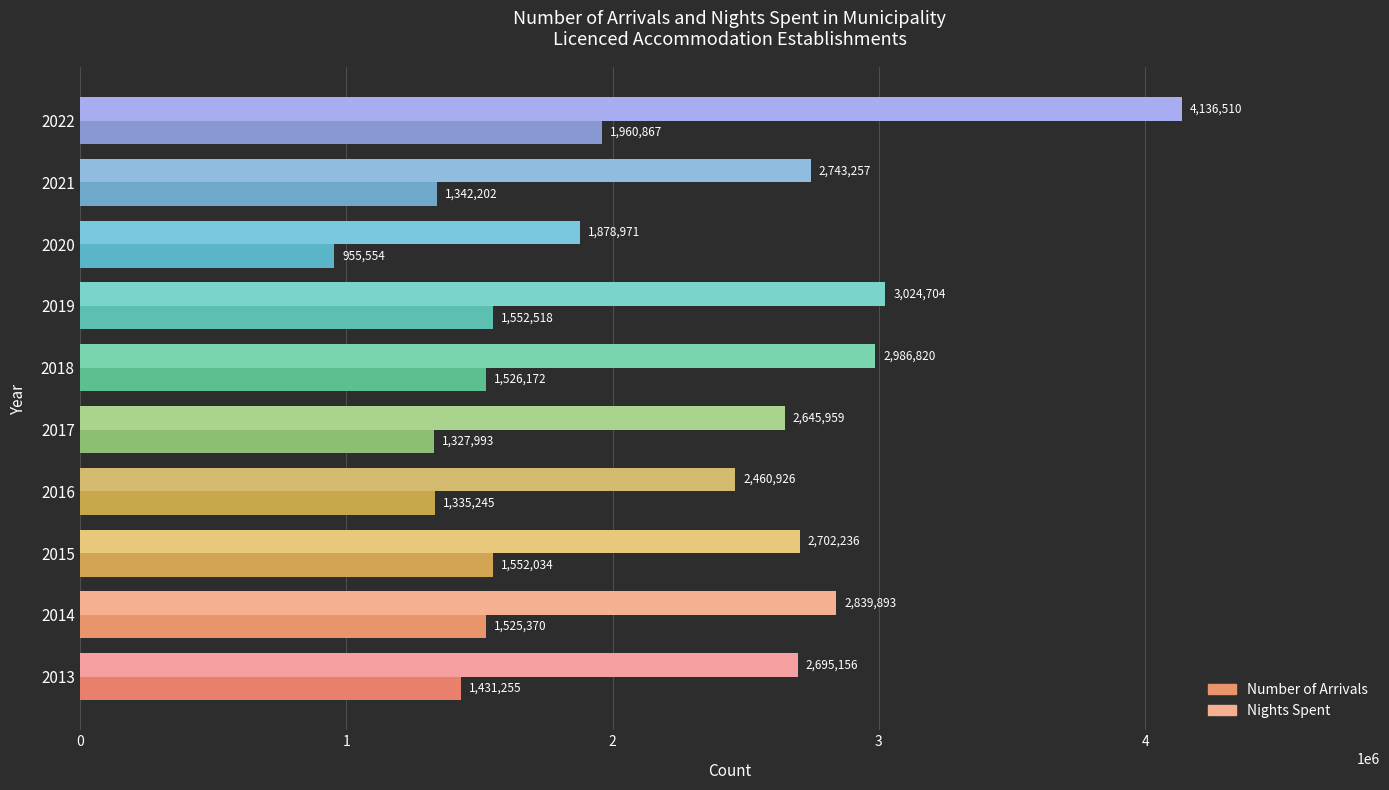

At which label does Number of Arrivals reach its peak?

2022